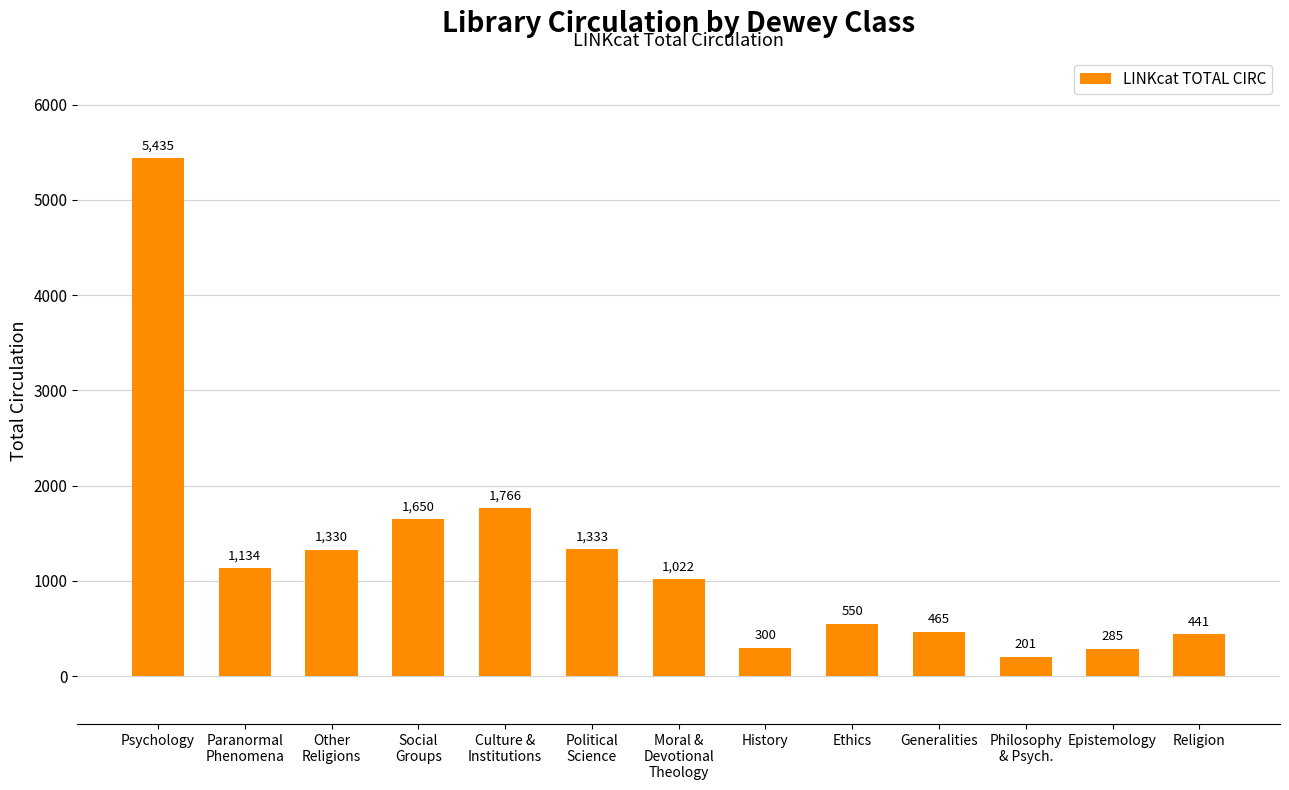

What is the sum of the values at Philosophy
& Psych. and Political
Science?

1534